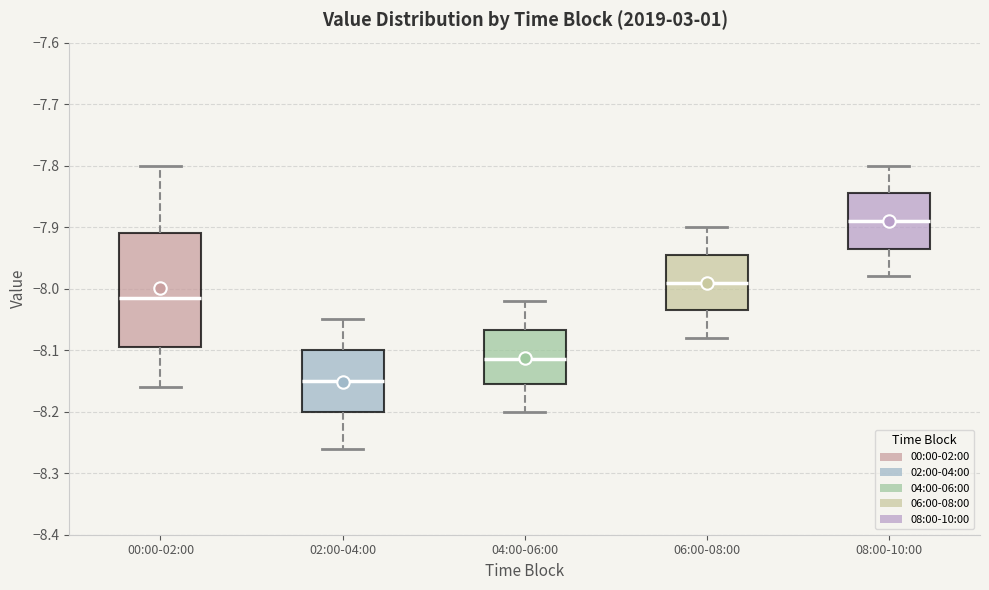

Which box has the lowest median line?

02:00-04:00